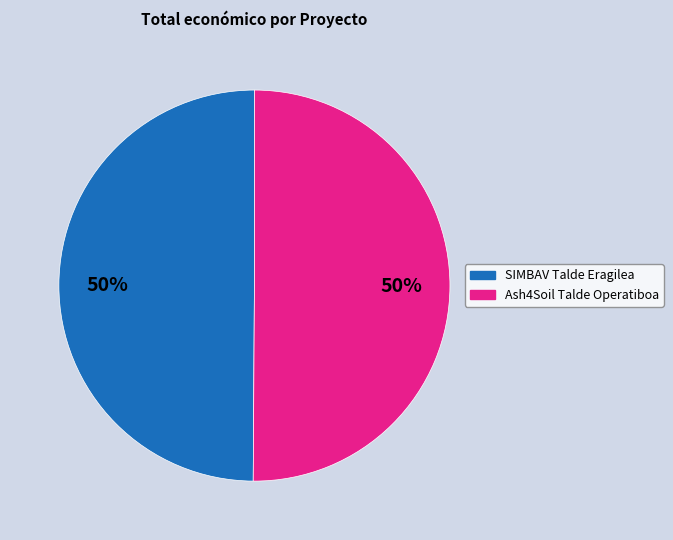

To the nearest percent, what portion does SIMBAV Talde Eragilea represent?

50%